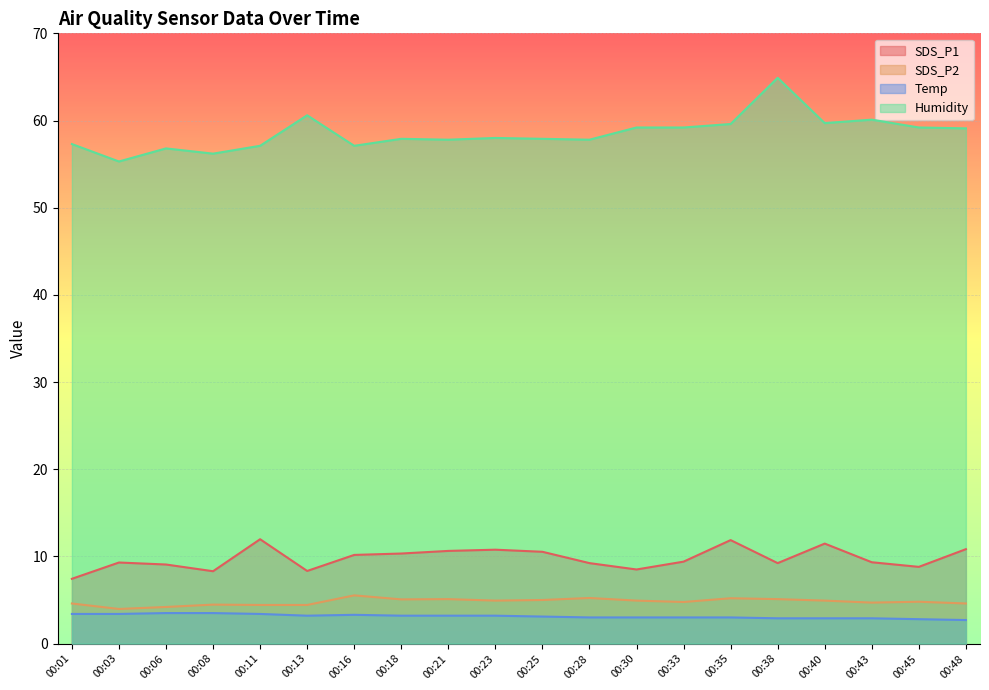

Where does the Humidity series first go above 58?

00:13